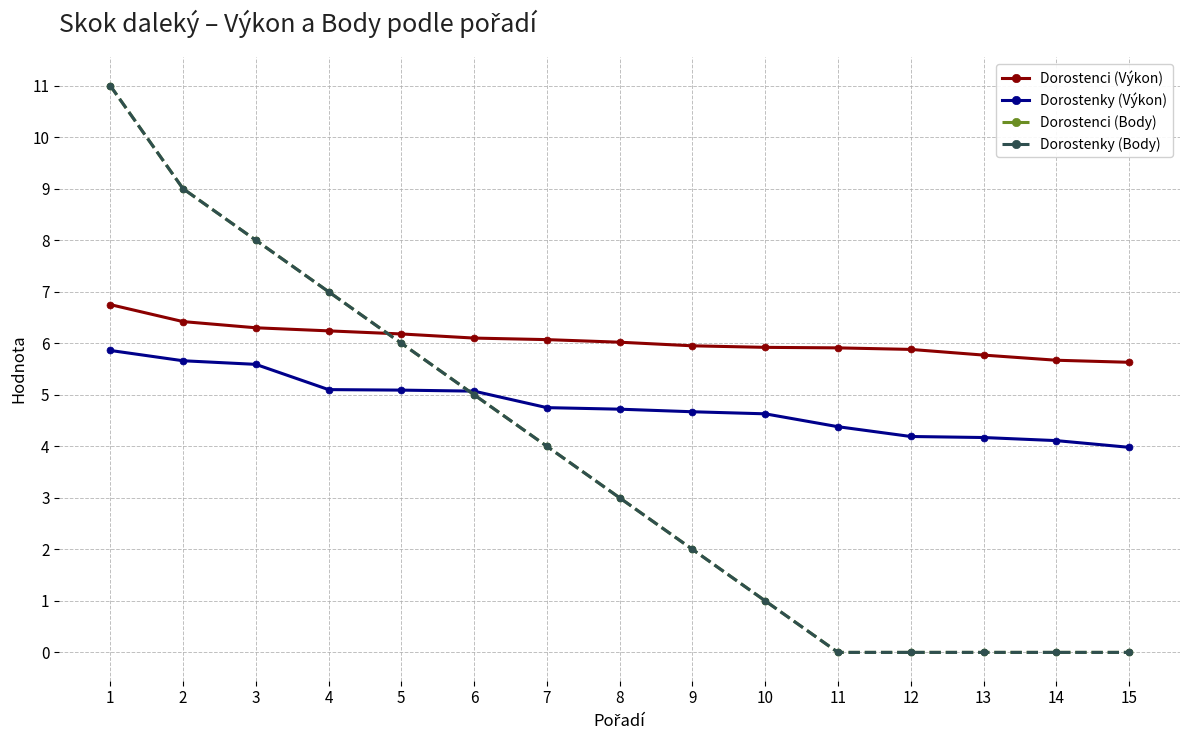

How many positive values does the Dorostenky (Body) series have?

10